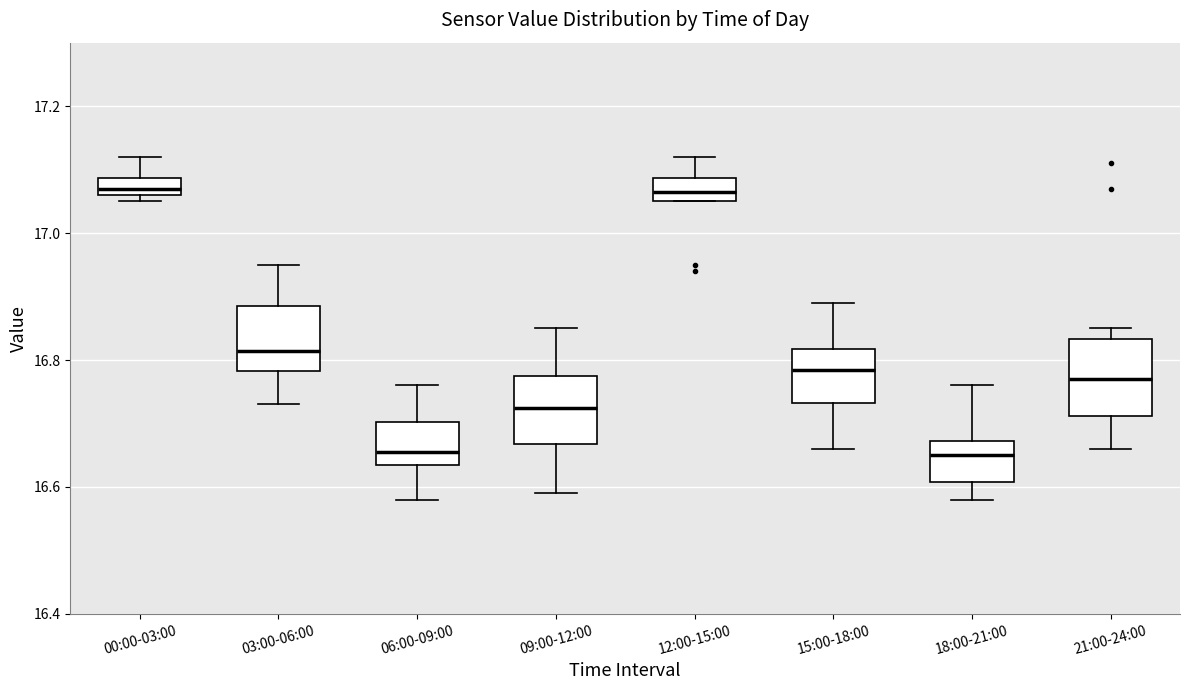

Where does the upper whisker of the box for 06:00-09:00 end on the y-axis? The values are not printed on the chart, so give them approximately, as read against the axis.

16.76